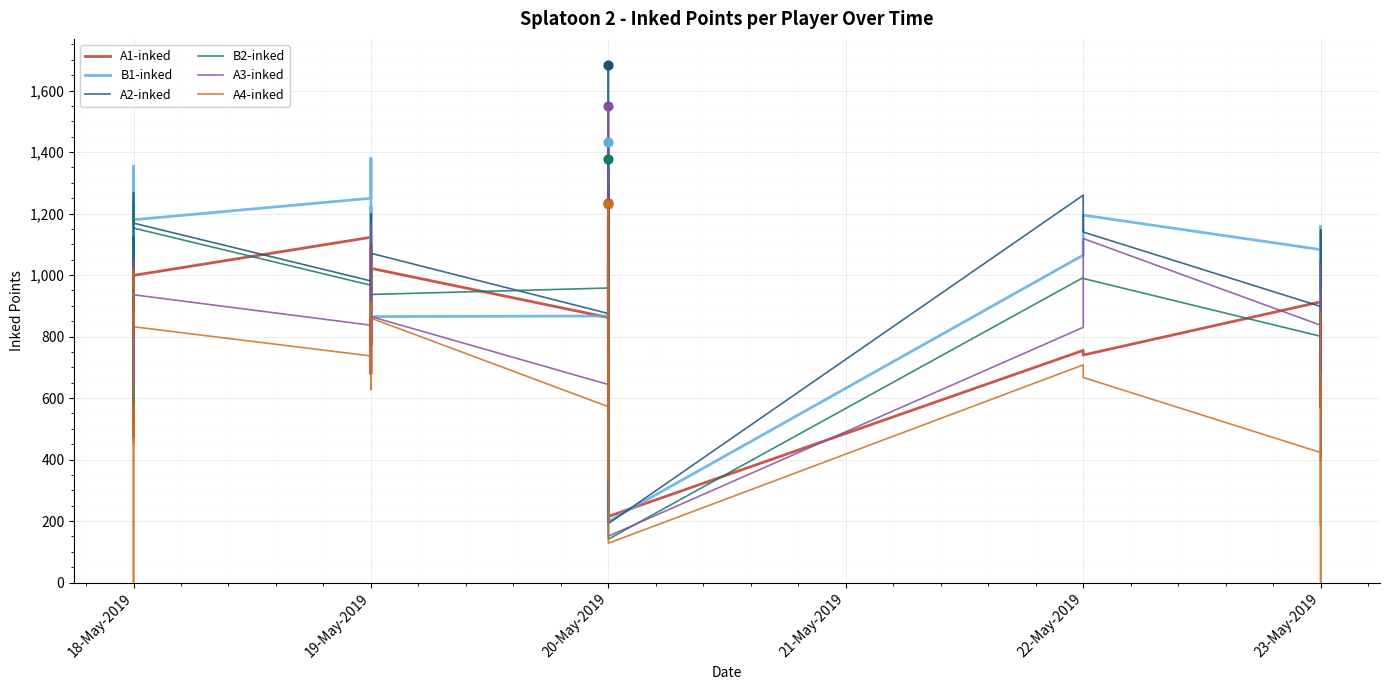

Which series has the widest spread of Y values?

A2-inked